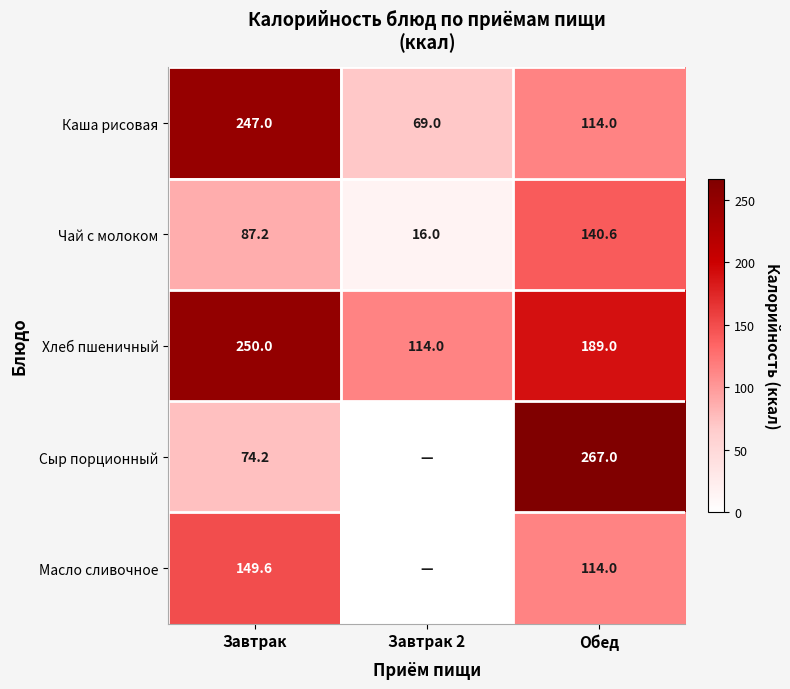

Which series changed the most between Завтрак and Обед?

Сыр порционный